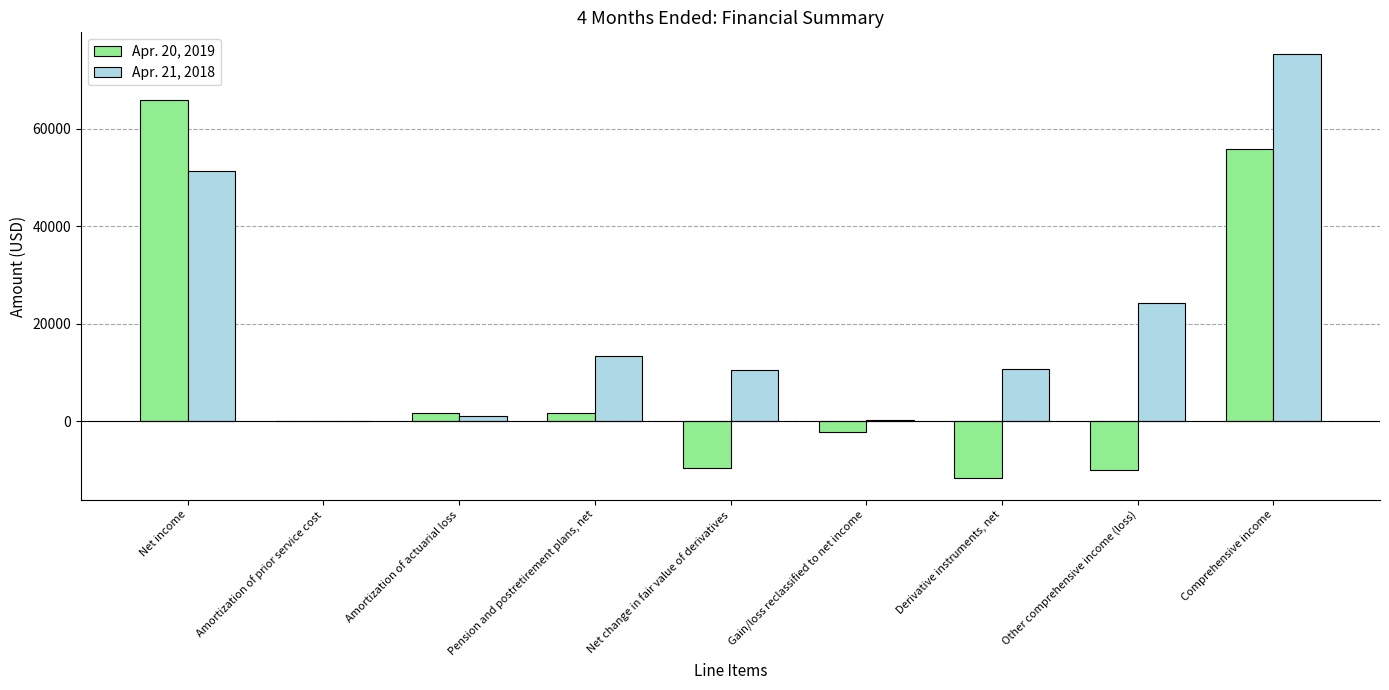

Which series changed the most between Derivative instruments, net and Comprehensive income?

Apr. 20, 2019